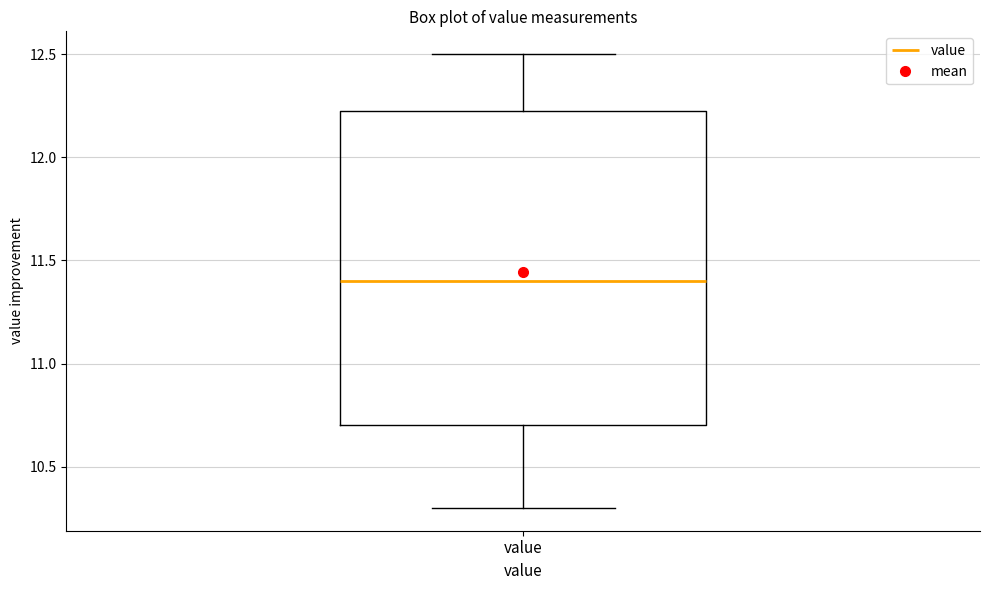

Read this box plot against the y-axis: the position of the median line, the range covered by the box, and the ends of both whiskers. The values are not printed on the chart, so give them approximately, as read against the axis.

median 11.40, box 10.70 to 12.25, whiskers 10.30 to 12.50